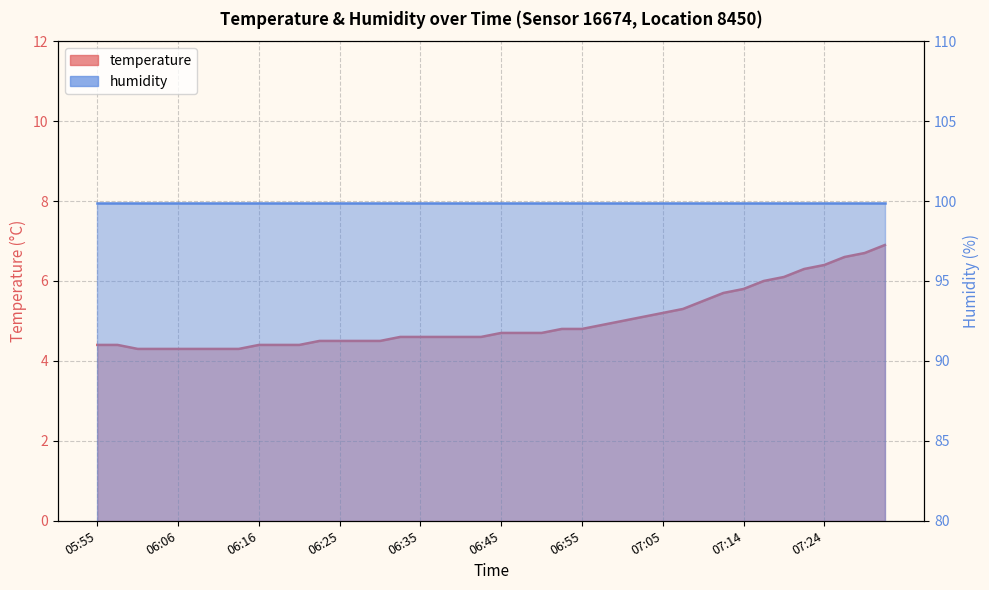

What is the sum of the values at 07:17 and 07:29?

12.7